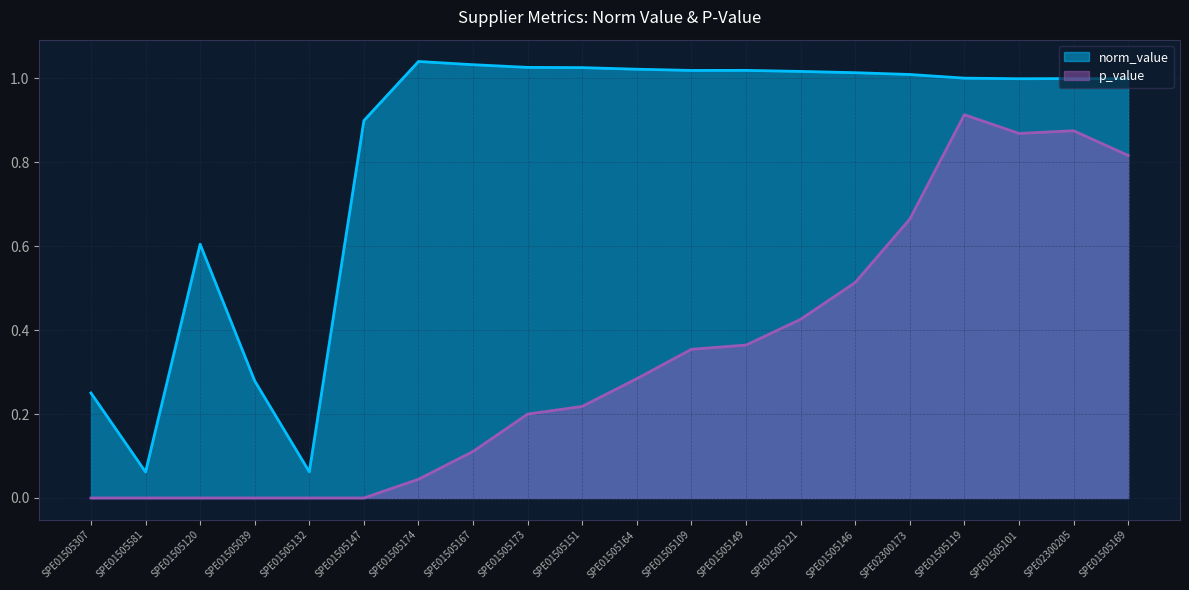

At SPE01505109, list the series in order from smallest to largest.

p_value, norm_value